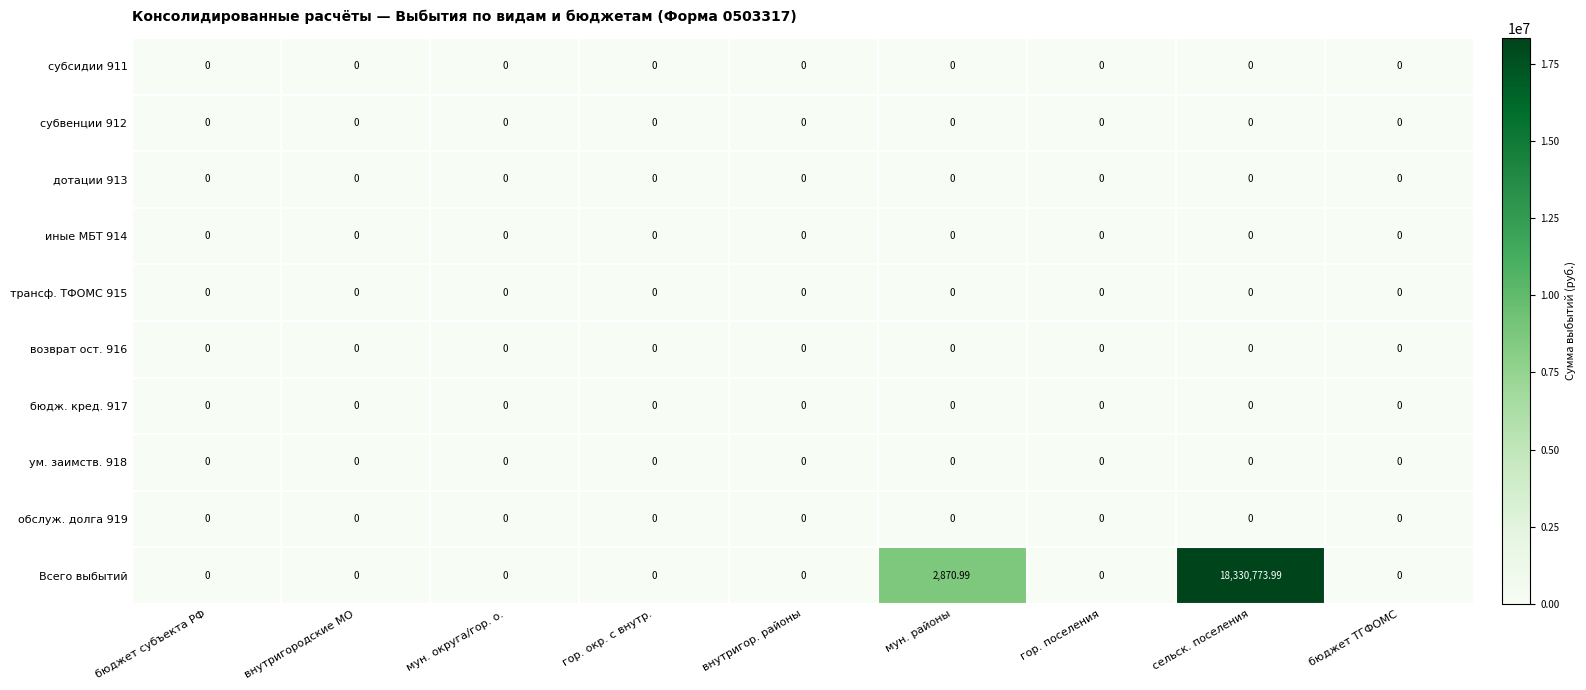

What is the maximum value shown in the chart?

18330774.0